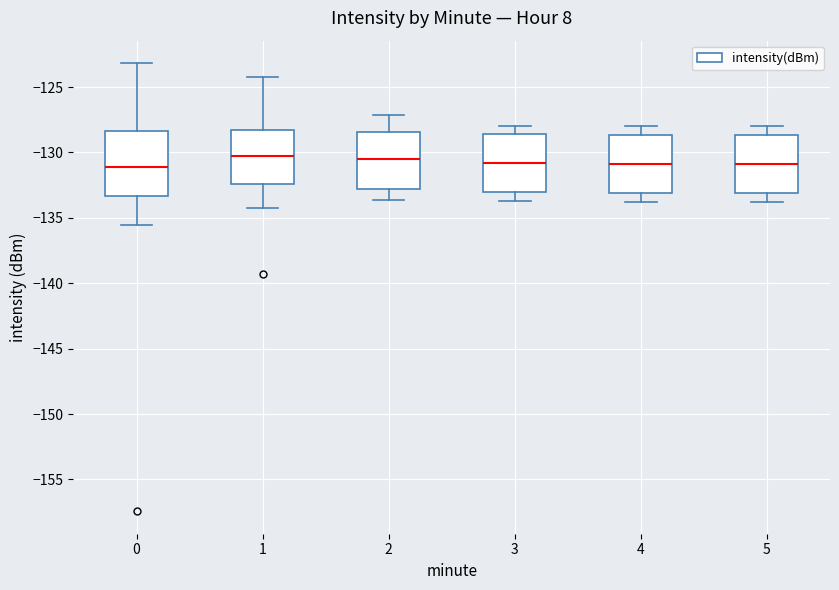

Reading left to right, read every box against the y-axis: the position of its median line, the range the box covers, and the ends of its whiskers. The values are not printed on the chart, so give them approximately, as read against the axis.

0: median -131.0, box -133.5 to -128.5, whiskers -135.5 to -123.0
1: median -130.0, box -132.5 to -128.5, whiskers -134.5 to -124.0
2: median -130.5, box -133.0 to -128.5, whiskers -133.5 to -127.0
3: median -131.0, box -133.0 to -128.5, whiskers -133.5 to -128.0
4: median -131.0, box -133.0 to -128.5, whiskers -134.0 to -128.0
5: median -131.0, box -133.0 to -128.5, whiskers -134.0 to -128.0